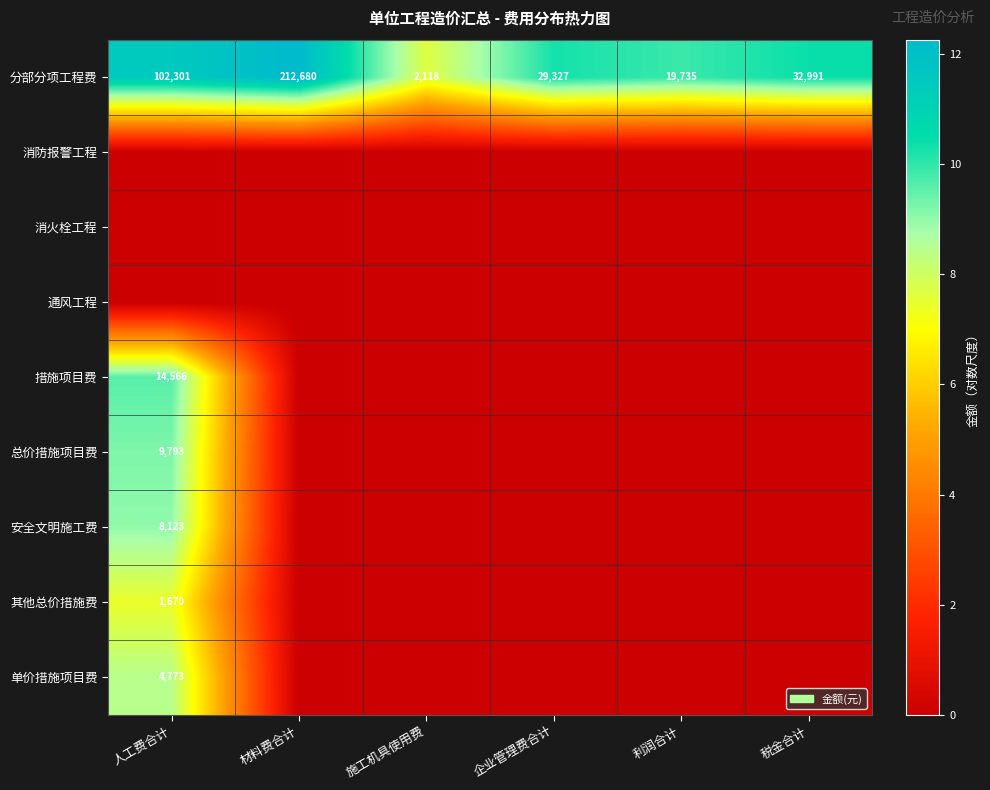

True or false: 分部分项工程费 has a value of 19735 at 利润合计.

True